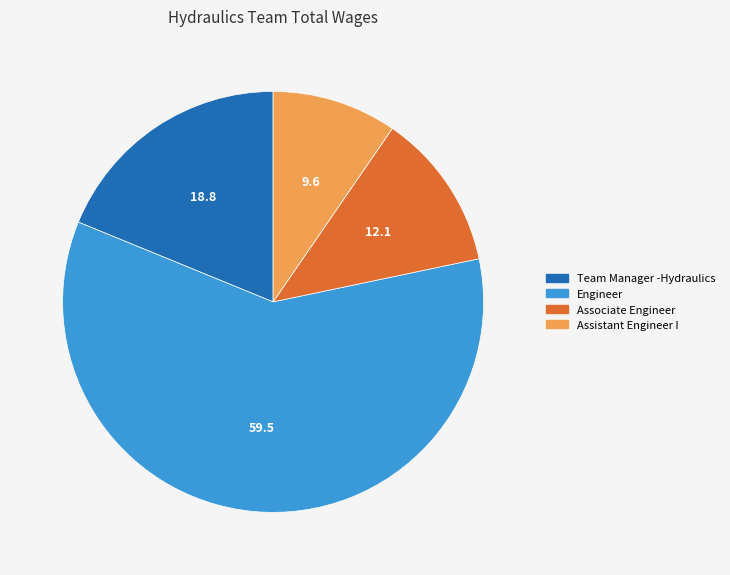

Is there any slice that represents more than half of the pie?

Yes